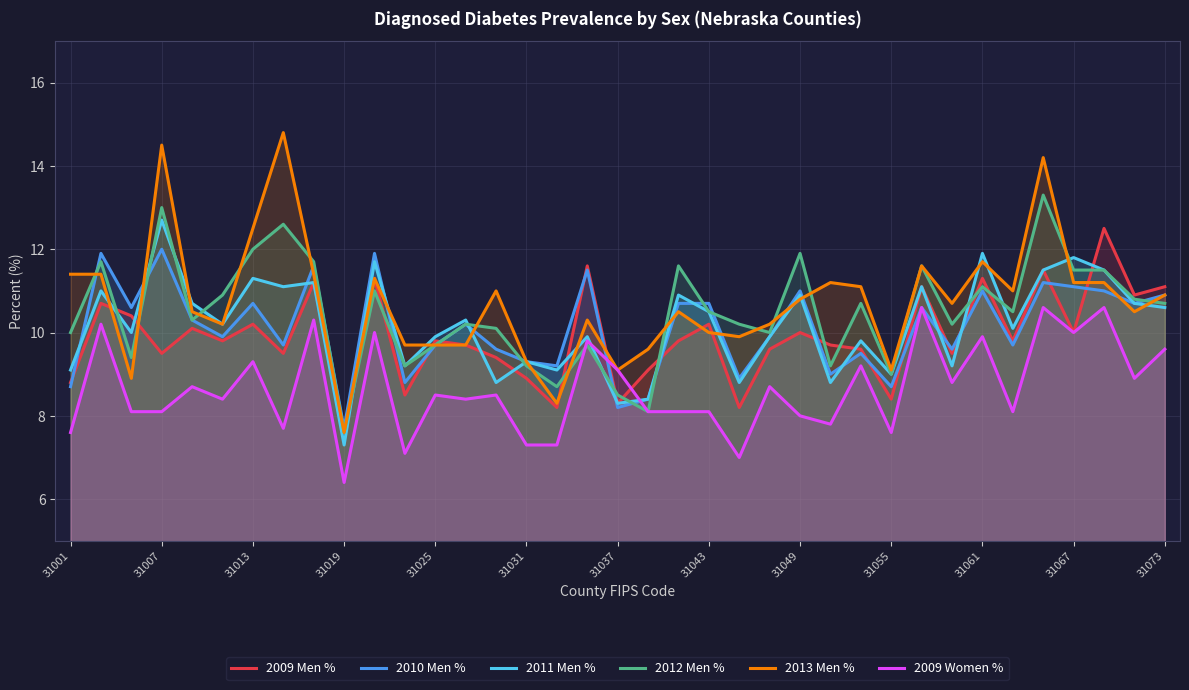

What value does the 2009 Men % series have at 16?

8.2